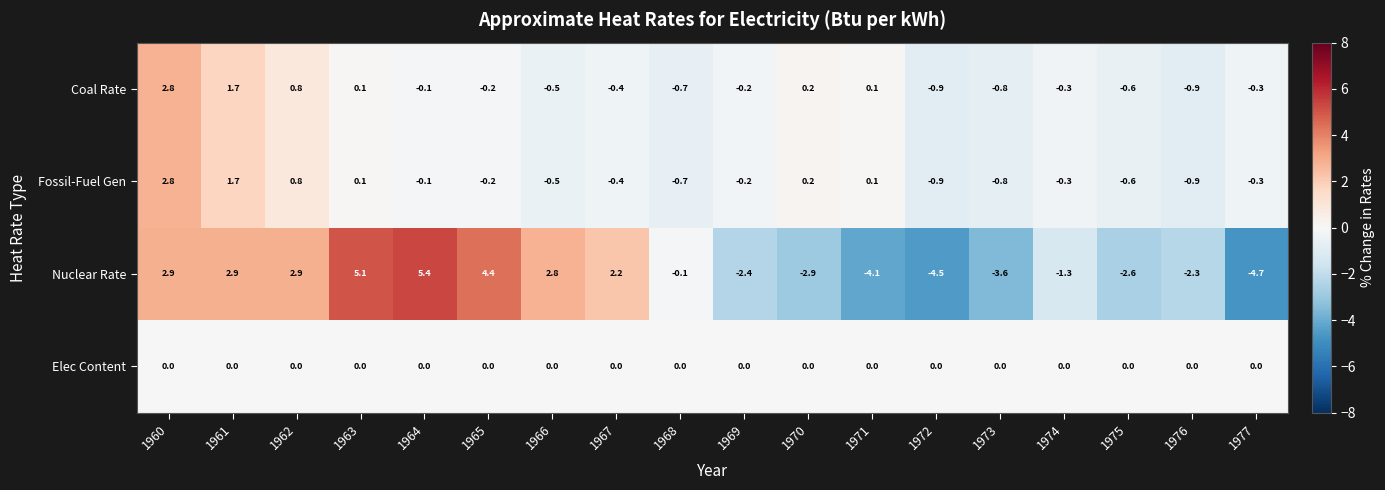

Is the value of Fossil-Fuel Gen at 1967 greater than the value of Coal Rate at 1963?

No